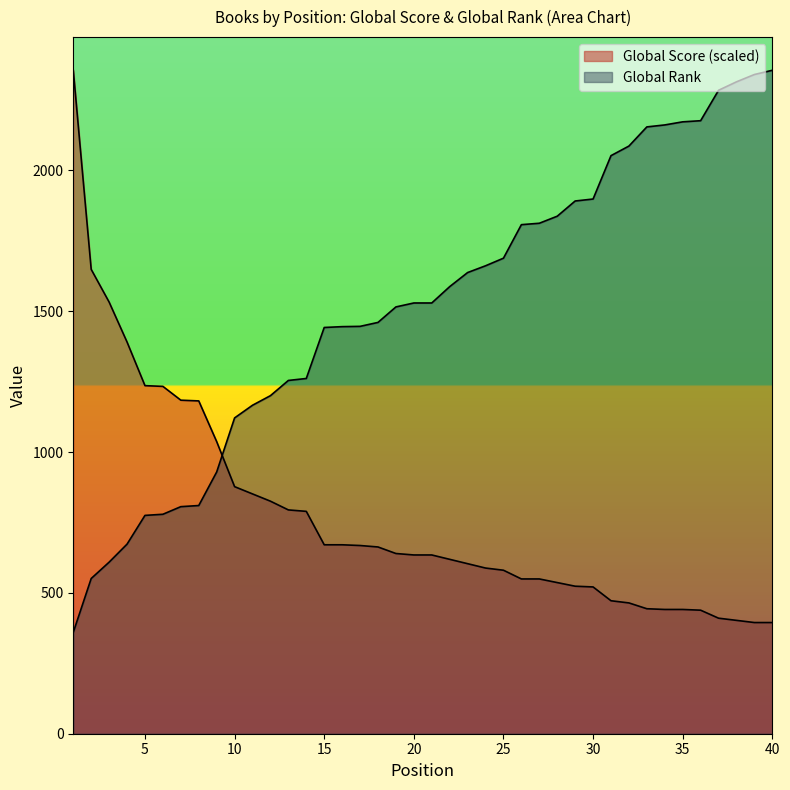

What is the difference between the maximum and second lowest values in the Global Rank series?

1804.0